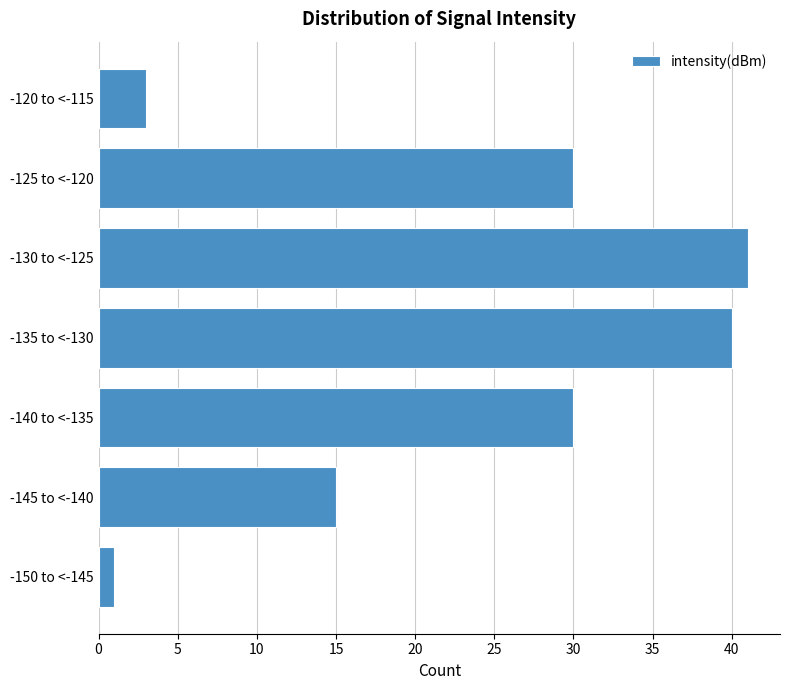

Reading bottom to top, what are all the values shown in this chart?

1	15	30	40	41	30	3